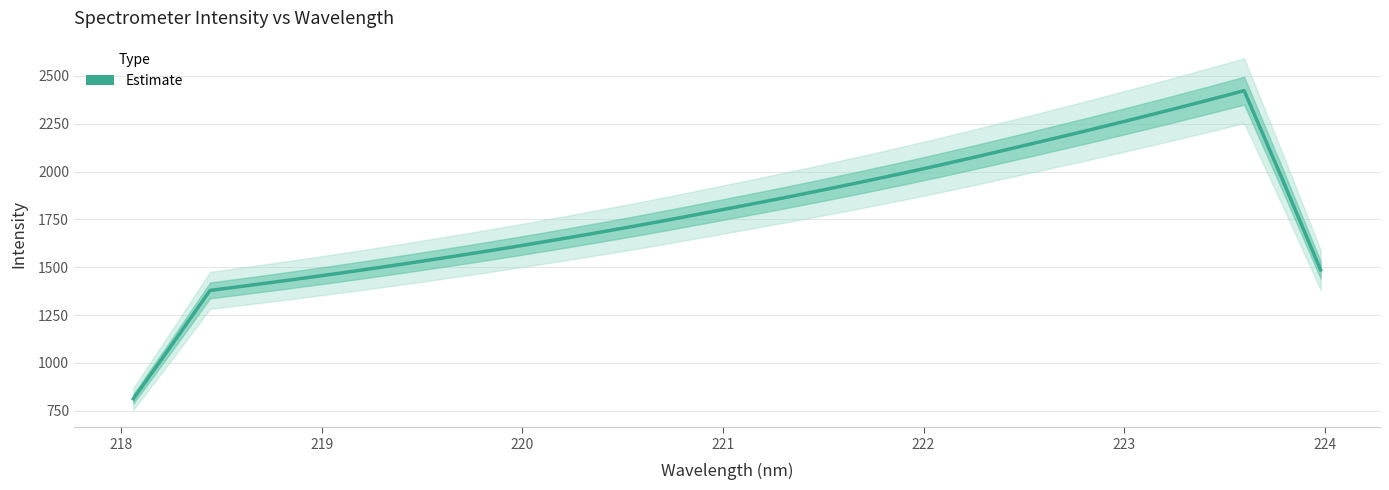

How many data points are less than 1786?

16